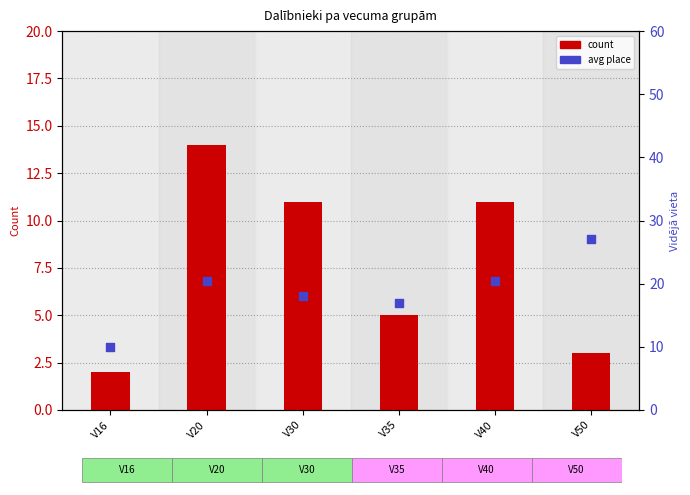

Which series has the largest total across all categories?

avg place